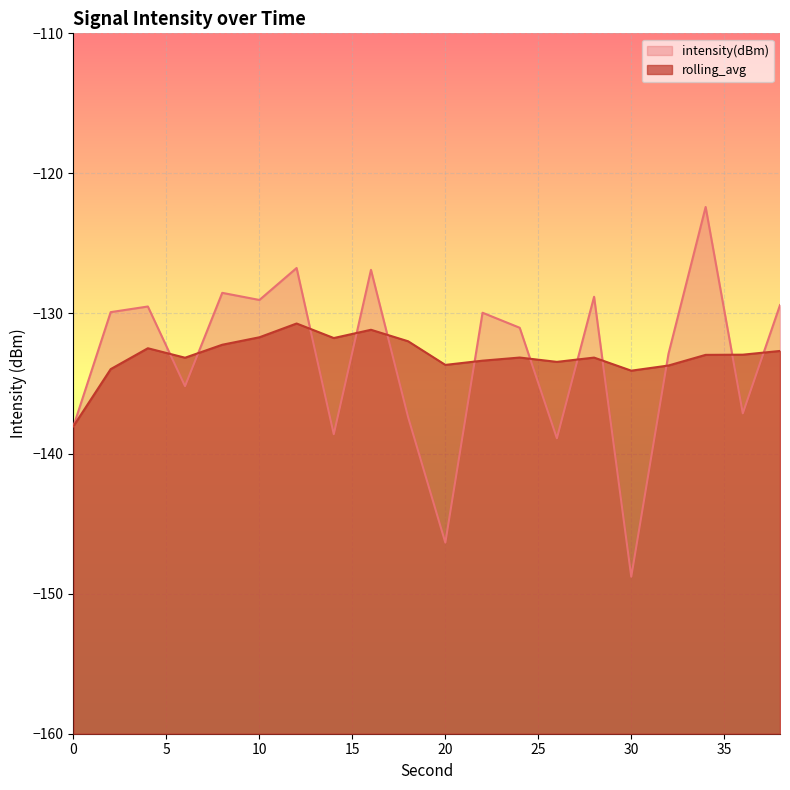

What is the difference between the intensity(dBm) values at 10 and 12?

2.3